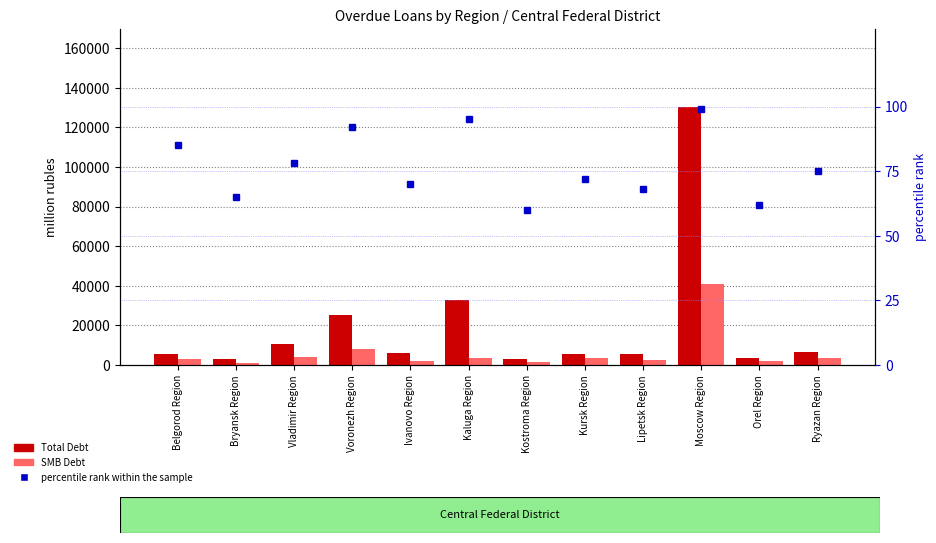

The value of SMB Debt at Kaluga Region is 1565. True or false?

False